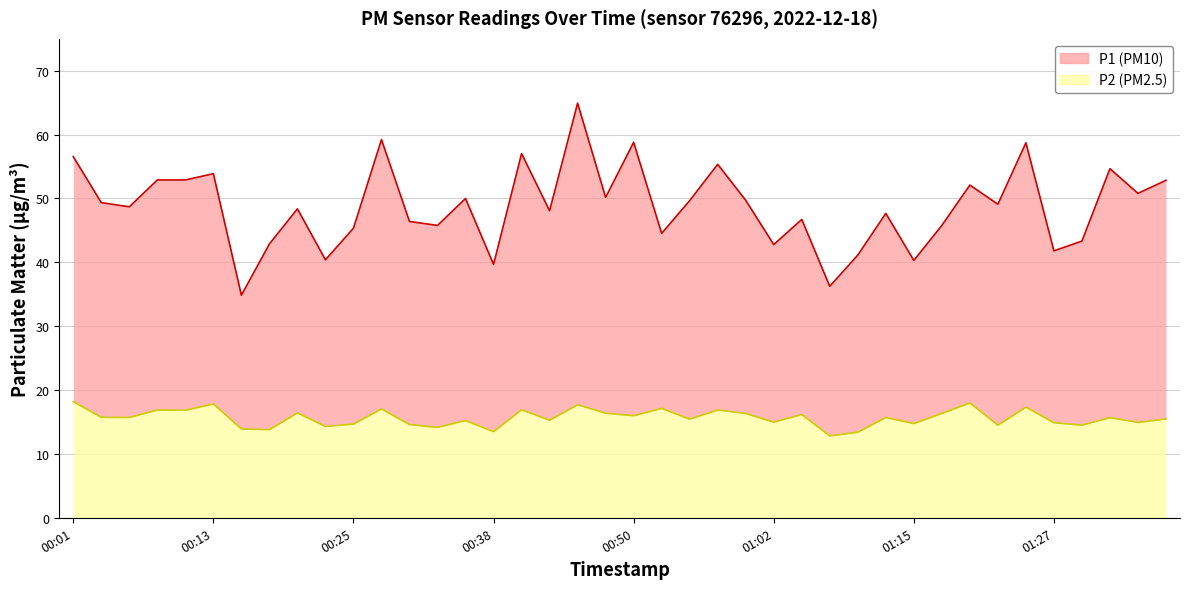

Is it true that P1 equals 60.8 at 01:15?

False